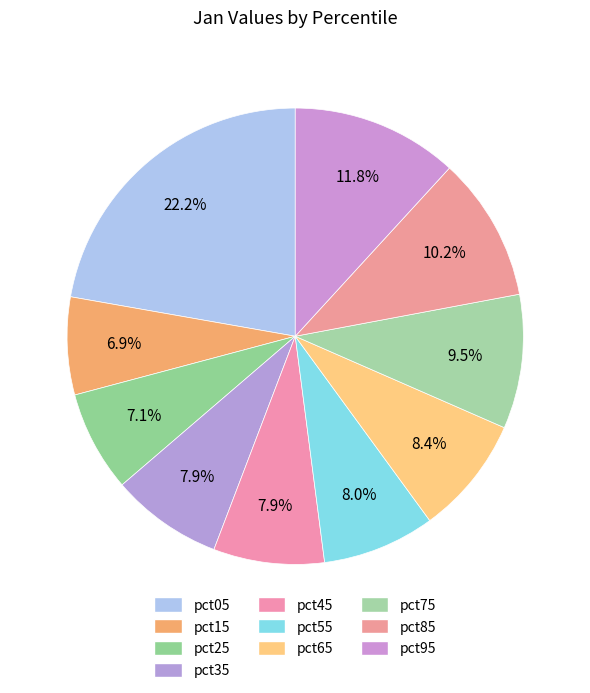

Do pct15 and pct75 together represent more than half of the pie?

No